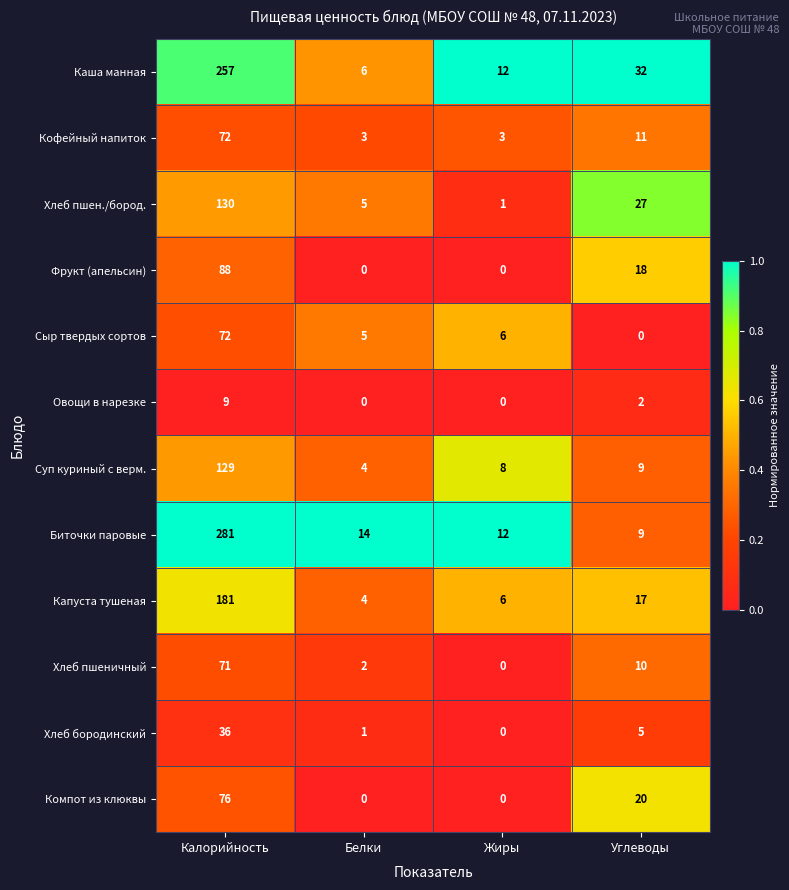

At which category does the chart reach its peak across all series?

Калорийность